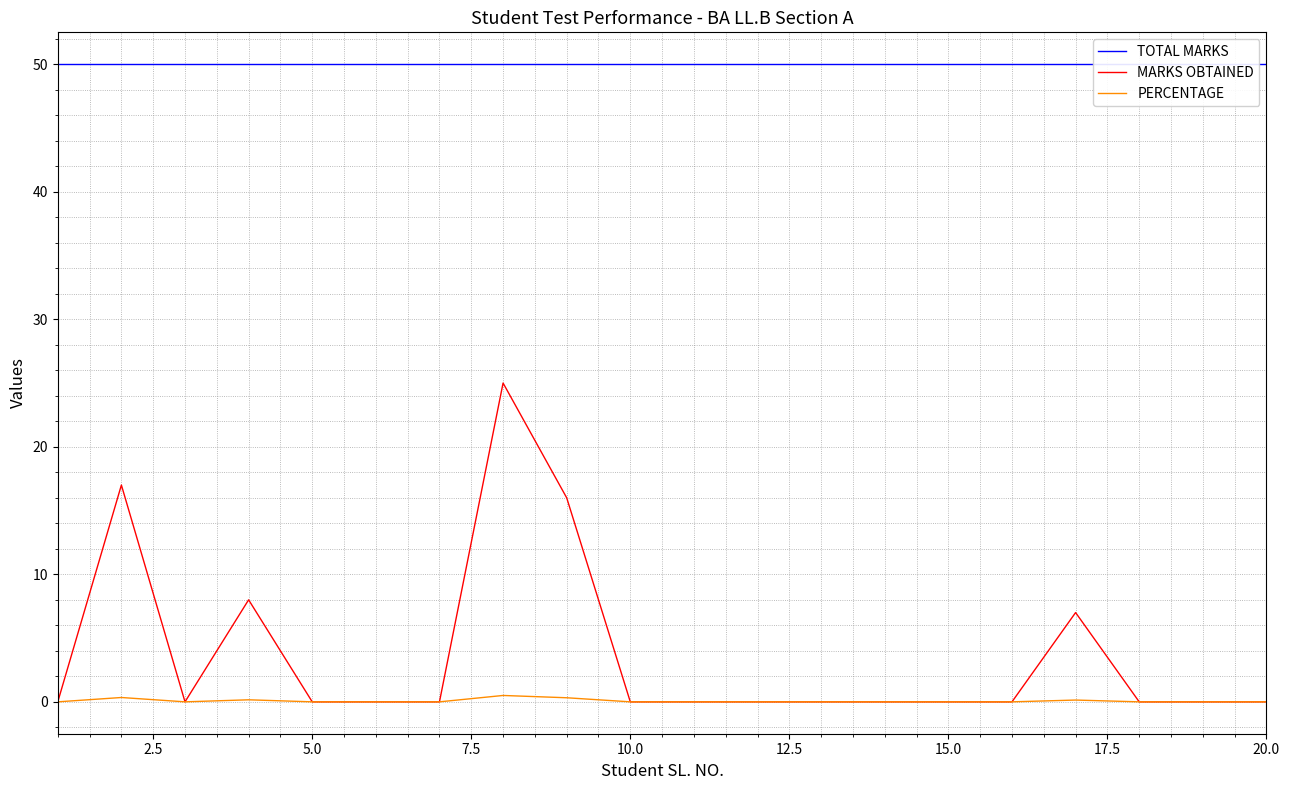

Reading left to right, list all the values displayed in this chart.

TOTAL MARKS: 50.0	50.0	50.0	50.0	50.0	50.0	50.0	50.0	50.0	50.0	50.0	50.0	50.0	50.0	50.0	50.0	50.0	50.0	50.0	50.0
MARKS OBTAINED: 0.0	17.0	0.0	8.0	0.0	0.0	0.0	25.0	16.0	0.0	0.0	0.0	0.0	0.0	0.0	0.0	7.0	0.0	0.0	0.0
PERCENTAGE: 0.0	0.3	0.0	0.2	0.0	0.0	0.0	0.5	0.3	0.0	0.0	0.0	0.0	0.0	0.0	0.0	0.1	0.0	0.0	0.0